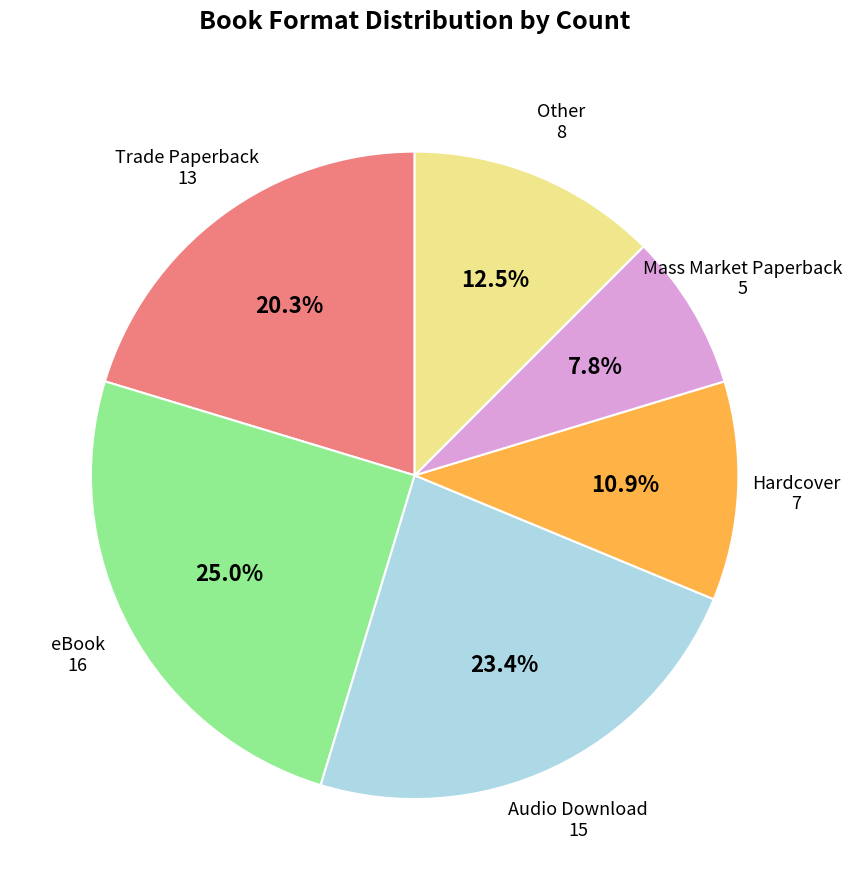

Is there a majority slice in this chart?

No